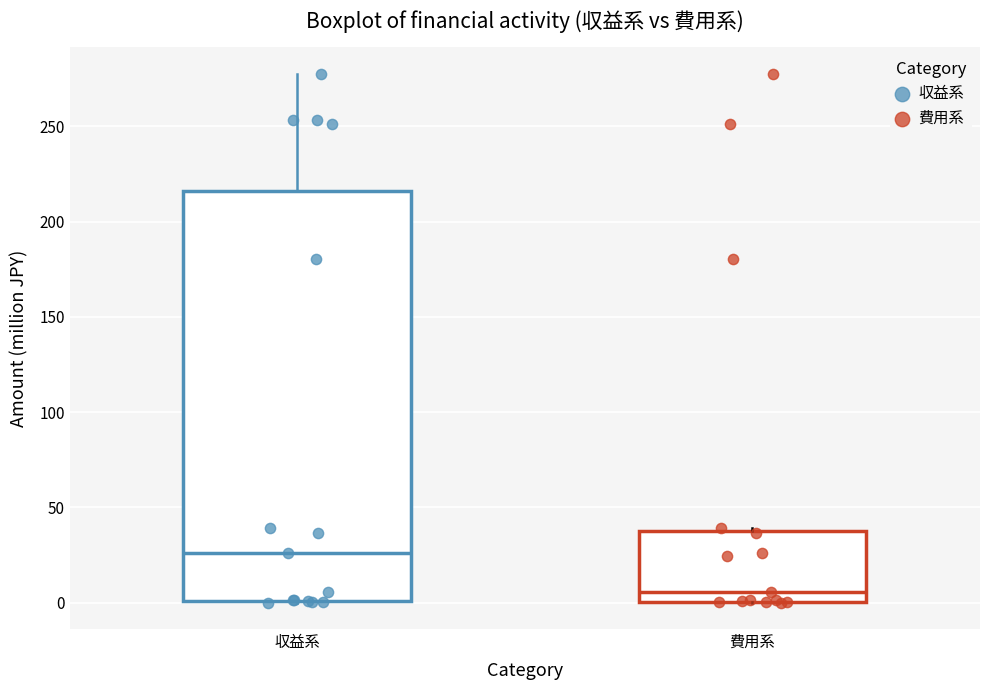

Reading left to right, transcribe this box plot: for each box, give where its median line is, the range the box spans, and where its two whiskers end, as read against the y-axis. The values are not printed on the chart, so give them approximately, as read against the axis.

収益系: median 25, box 0 to 215, whiskers 0 to 280
費用系: median 5, box 0 to 40, whiskers 0 to 40